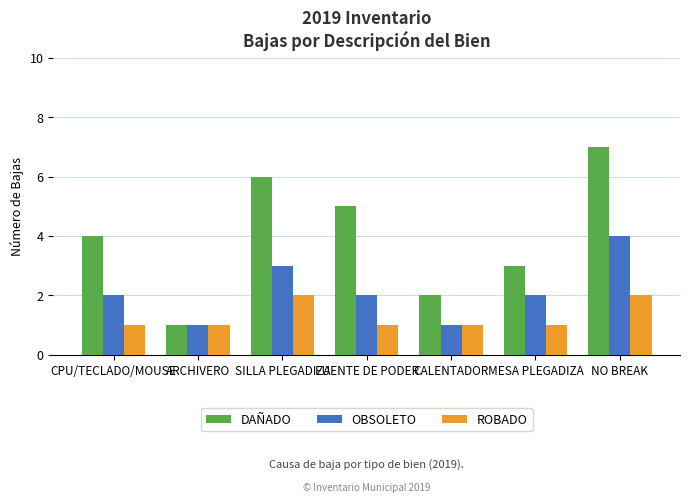

The ROBADO series shows 2 at NO BREAK. True or false?

True